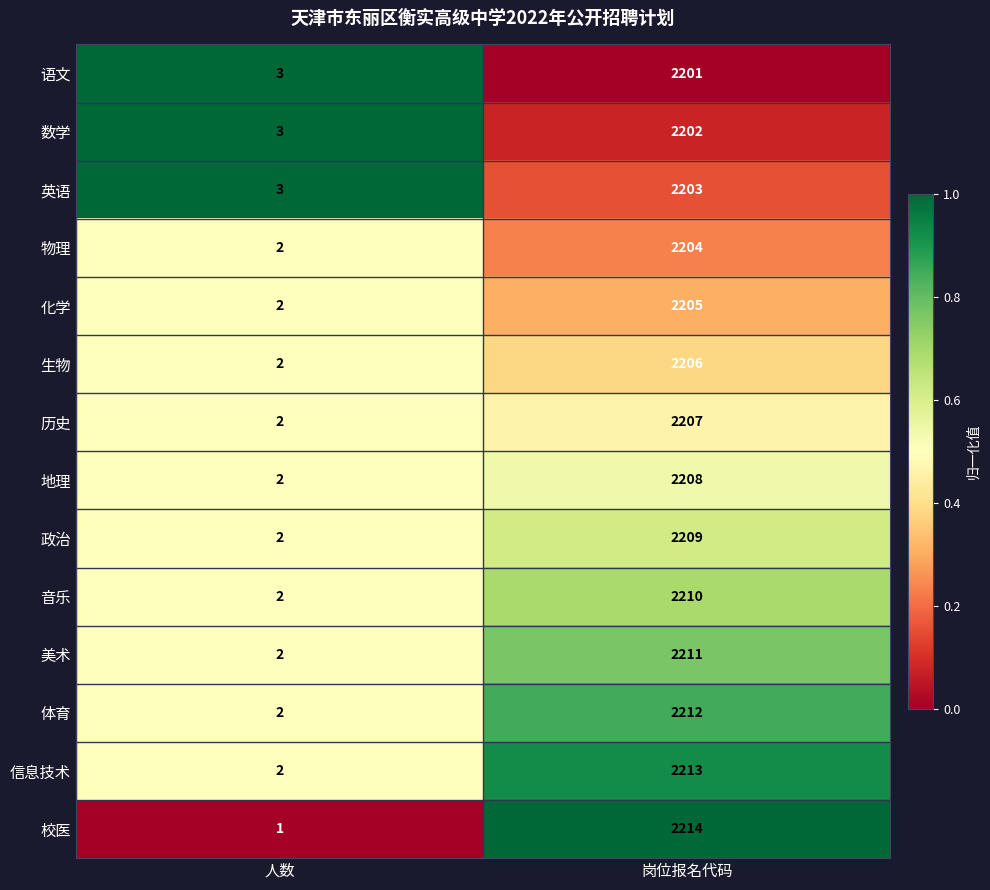

At which category is the sum across all series the highest?

岗位报名代码